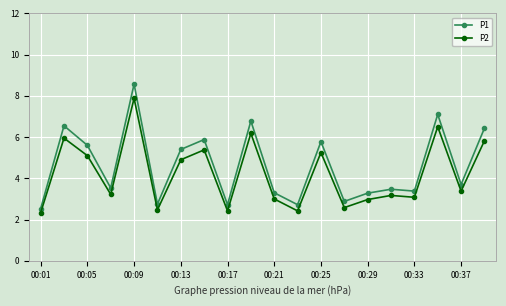

How many data points does each series have?

20